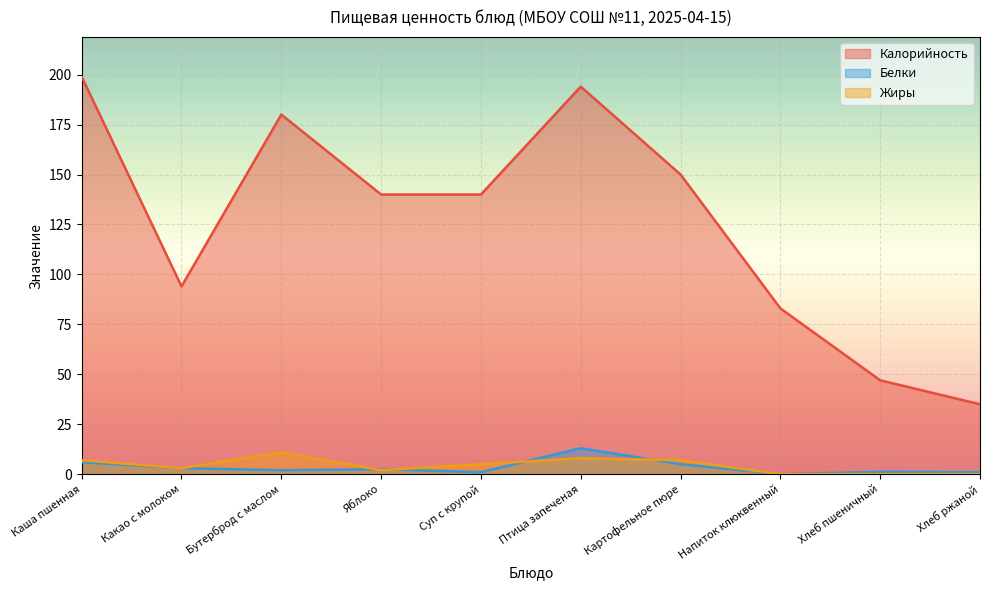

True or false: Жиры and Калорийность intersect in this chart.

False